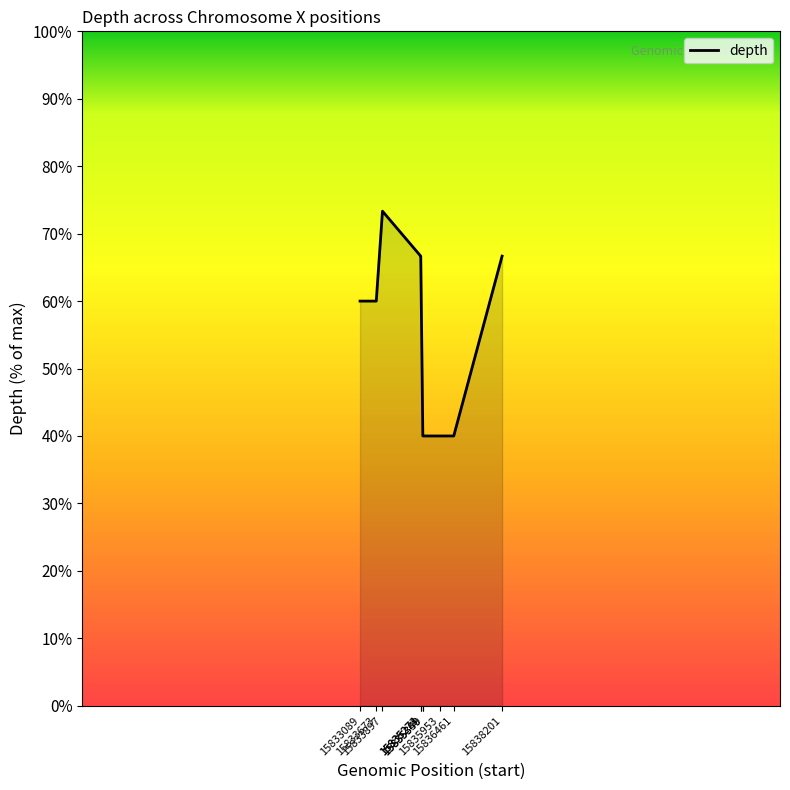

What is the average value?

57.0